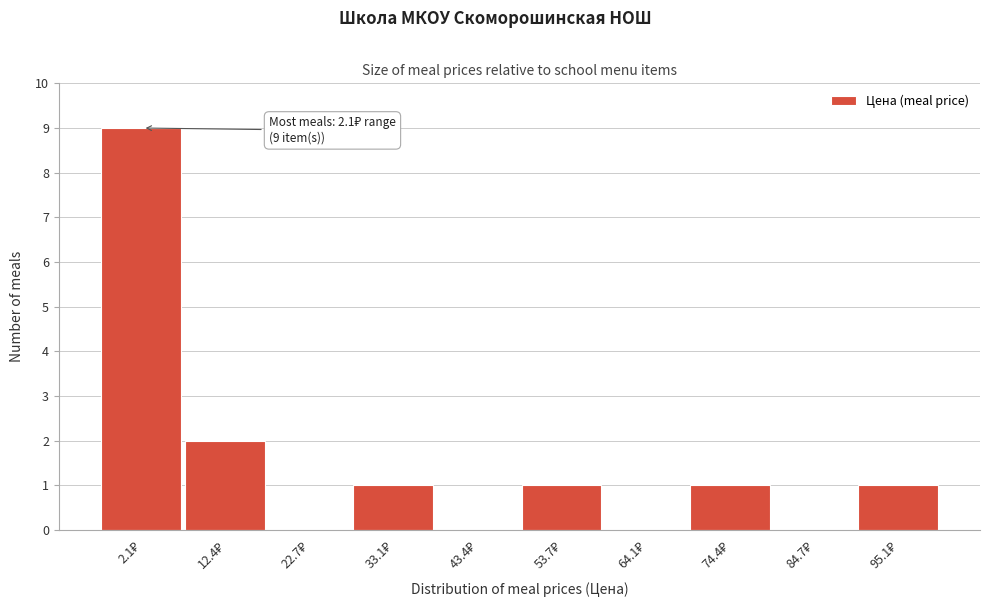

What is the greatest value displayed?

9